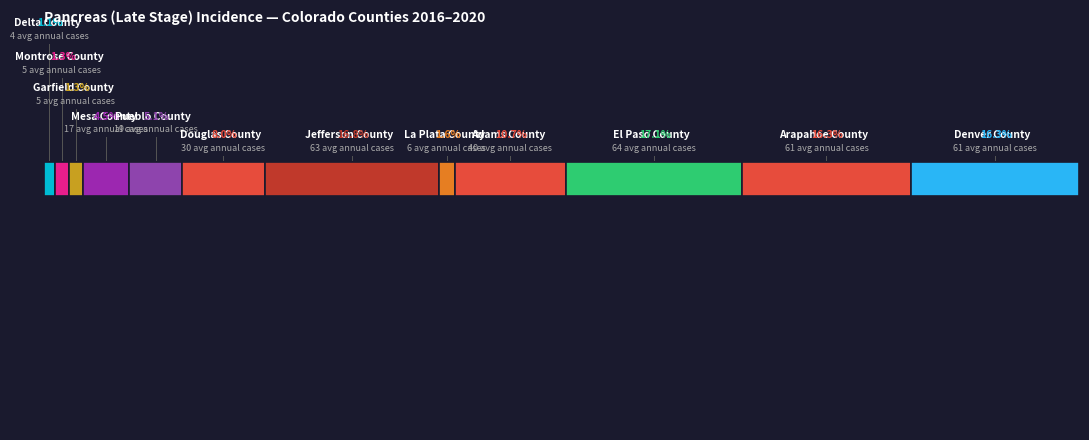

To the nearest percent, what is the difference between the largest and smallest slice percentages?

16%